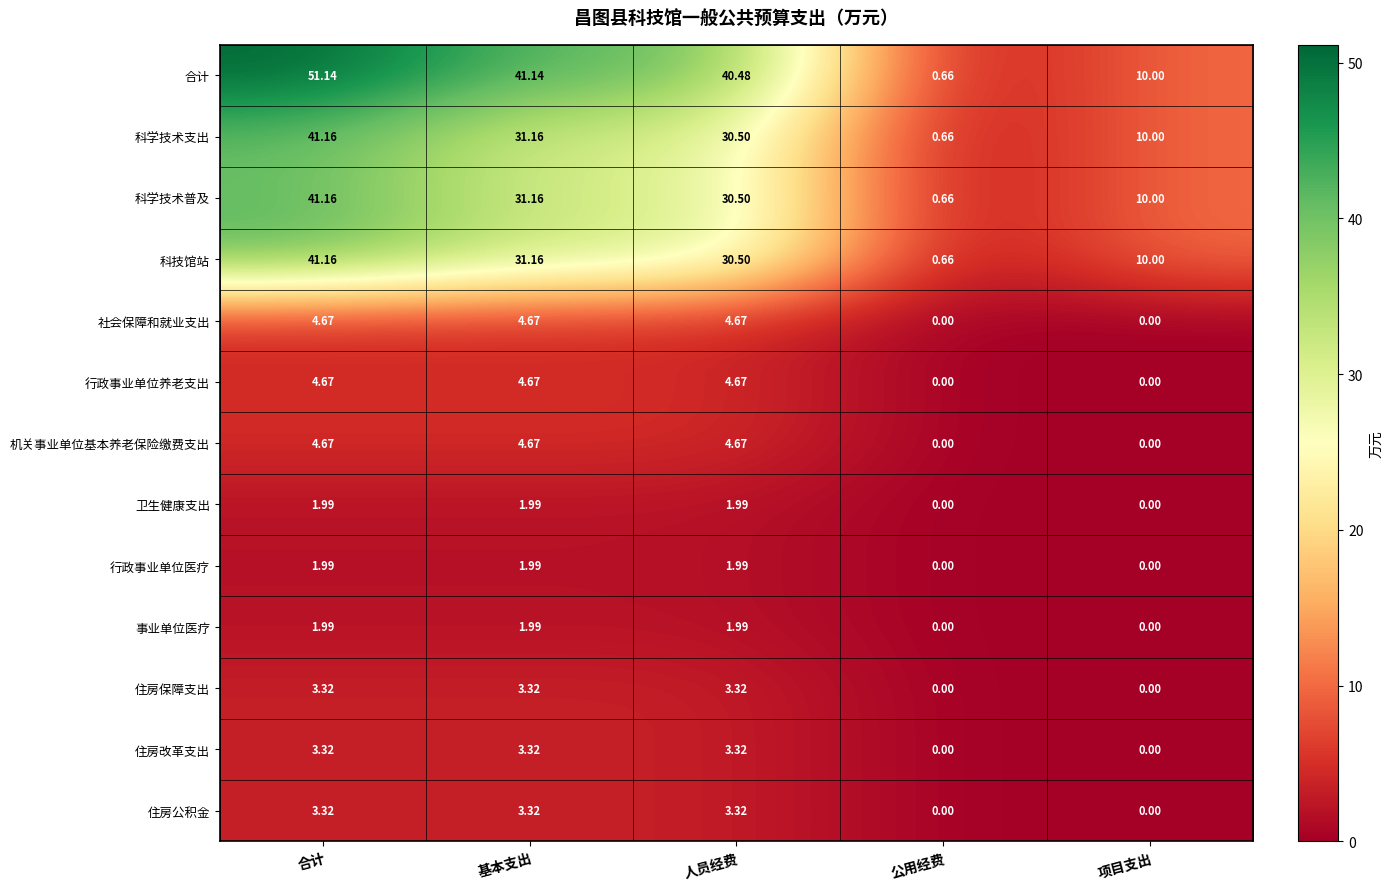

Where does the 卫生健康支出 series first go above 1?

合计